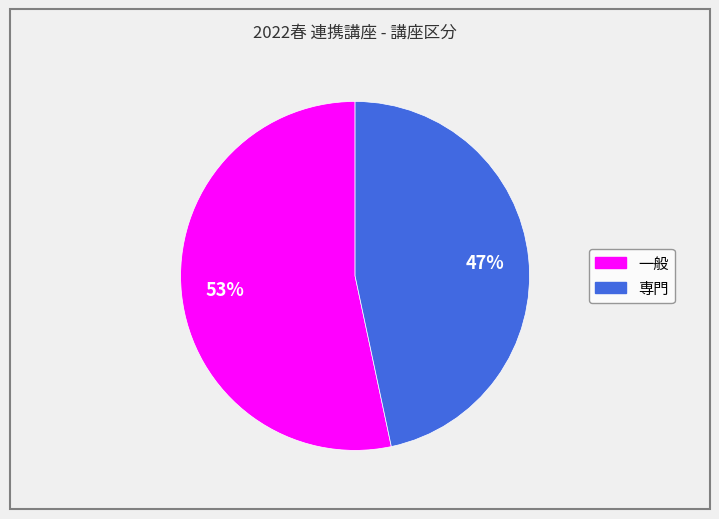

What is the smallest slice in the pie chart?

専門